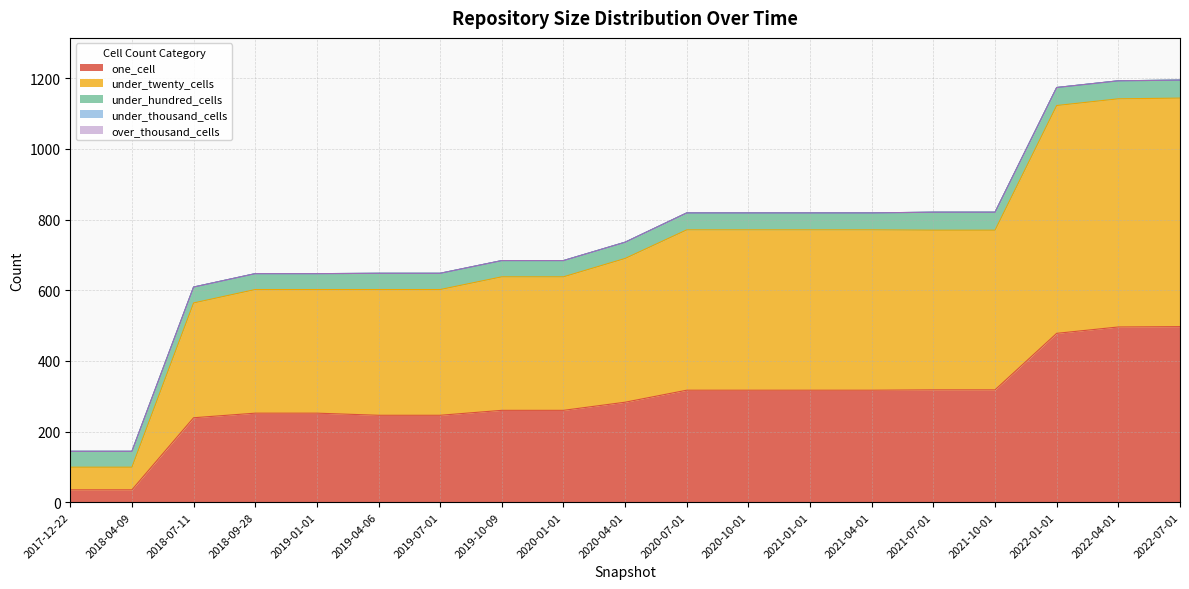

What is the label of the 9th point from the right?

2020-07-01